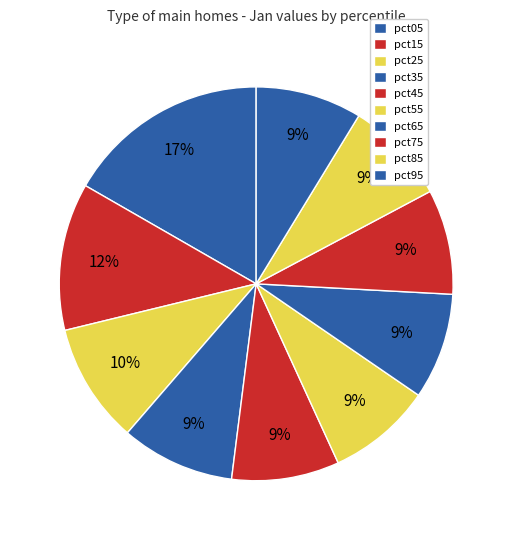

Does pct45 represent more than half of the total?

No